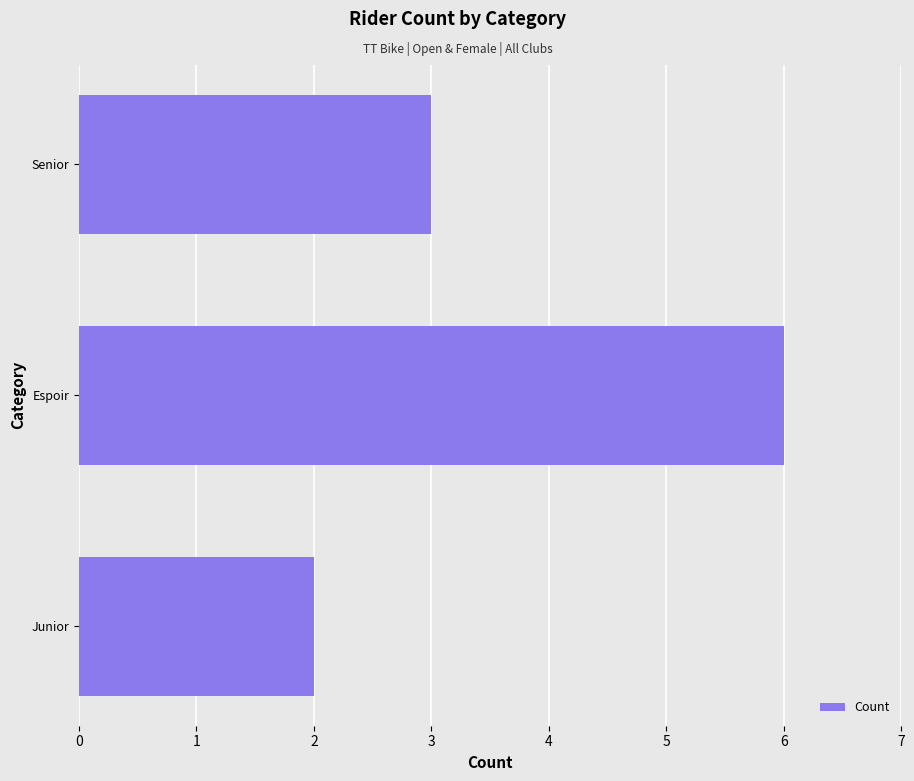

What is the maximum value shown in the chart?

6